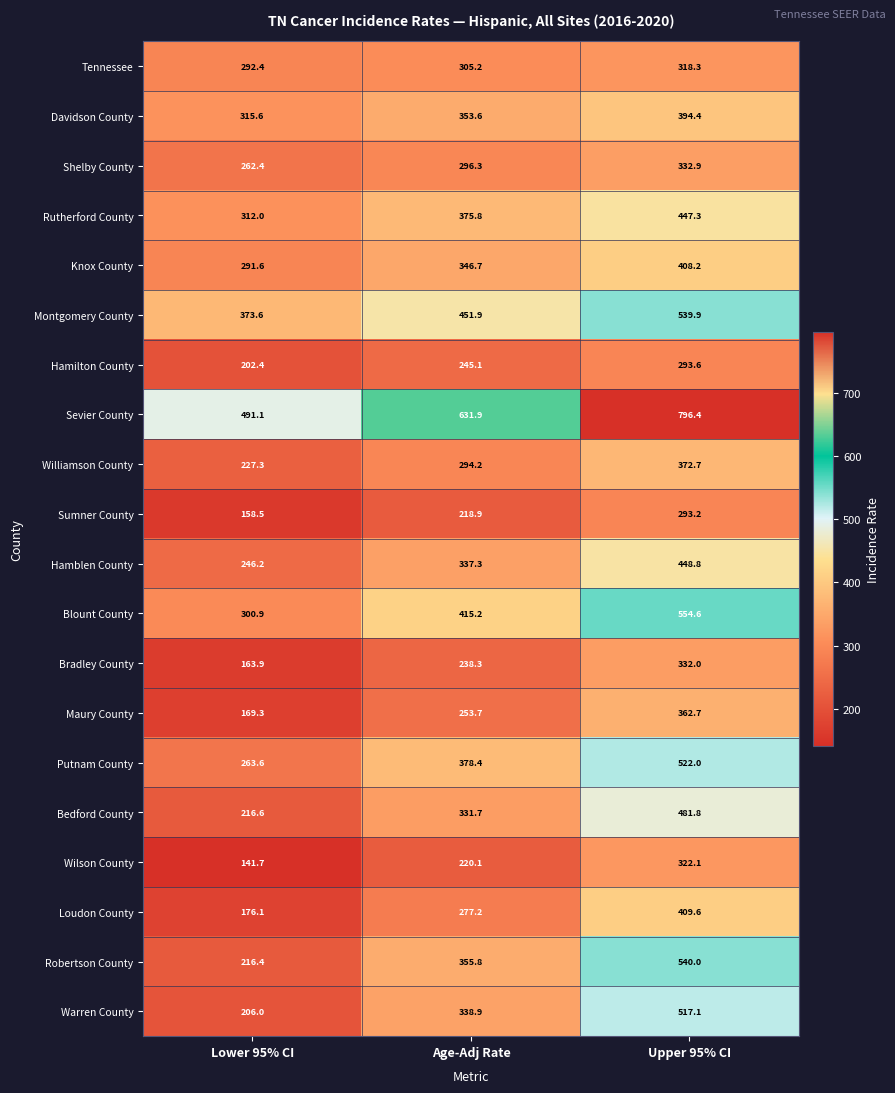

Which category has the lowest value across all series?

Lower 95% CI